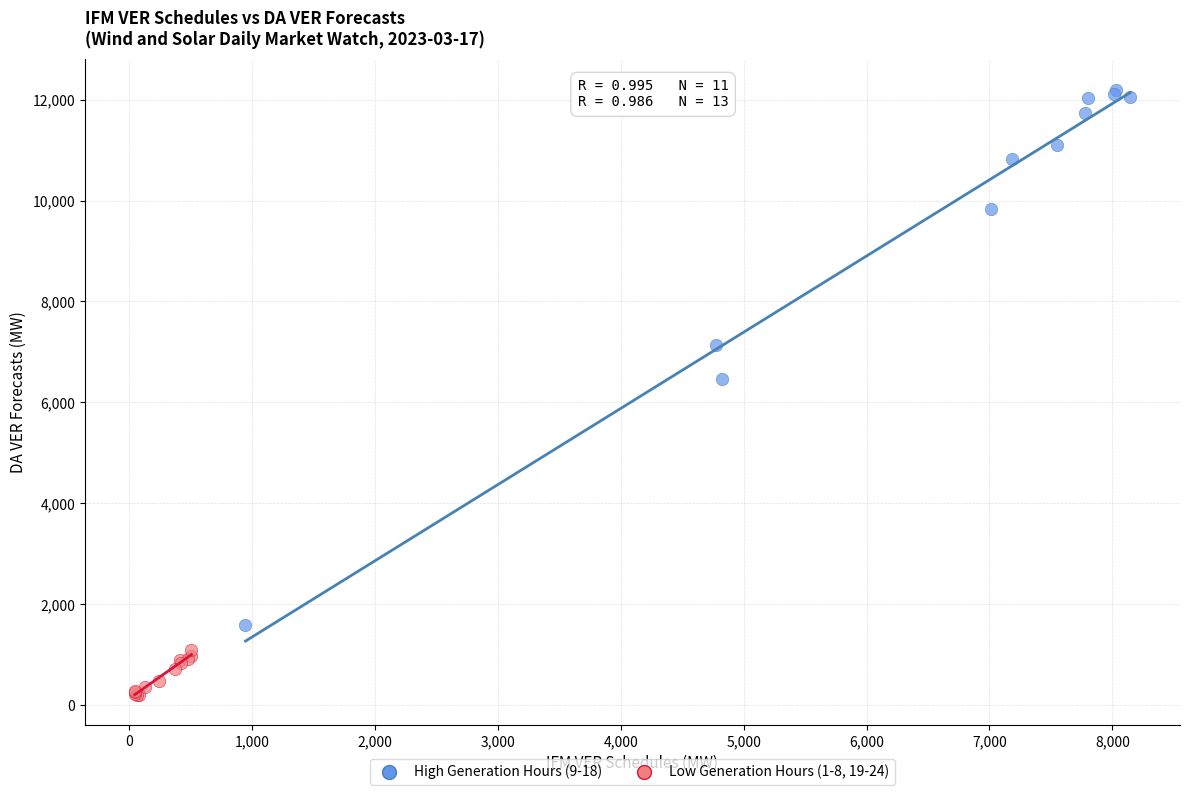

Which series reaches the minimum Y coordinate?

Low Generation Hours (1-8, 19-24)